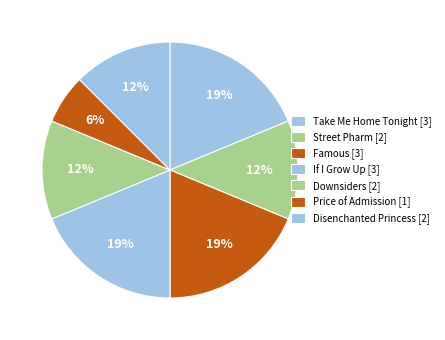

What is the largest slice in the pie chart?

Take Me Home Tonight